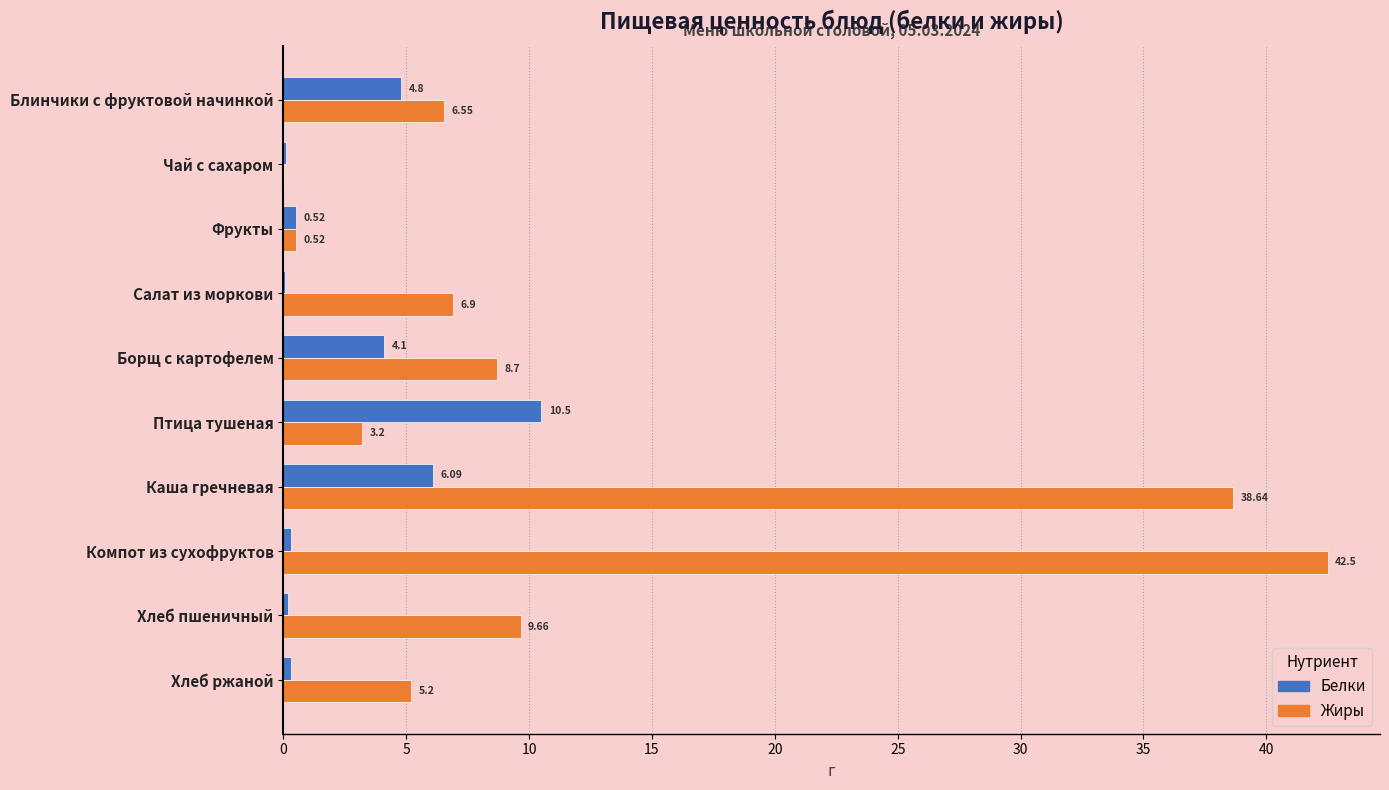

What is the sum of the Белки values at Птица тушеная and Борщ с картофелем?

14.6